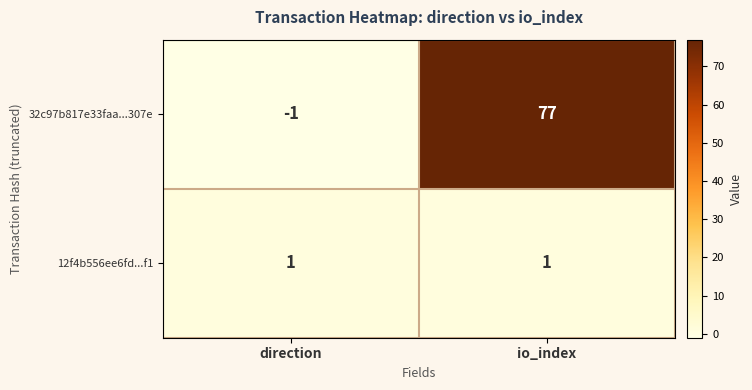

Reading left to right, transcribe all the data shown in this chart.

32c97b817e33faa...307e: direction=-1	io_index=77
12f4b556ee6fd...f1: direction=1	io_index=1